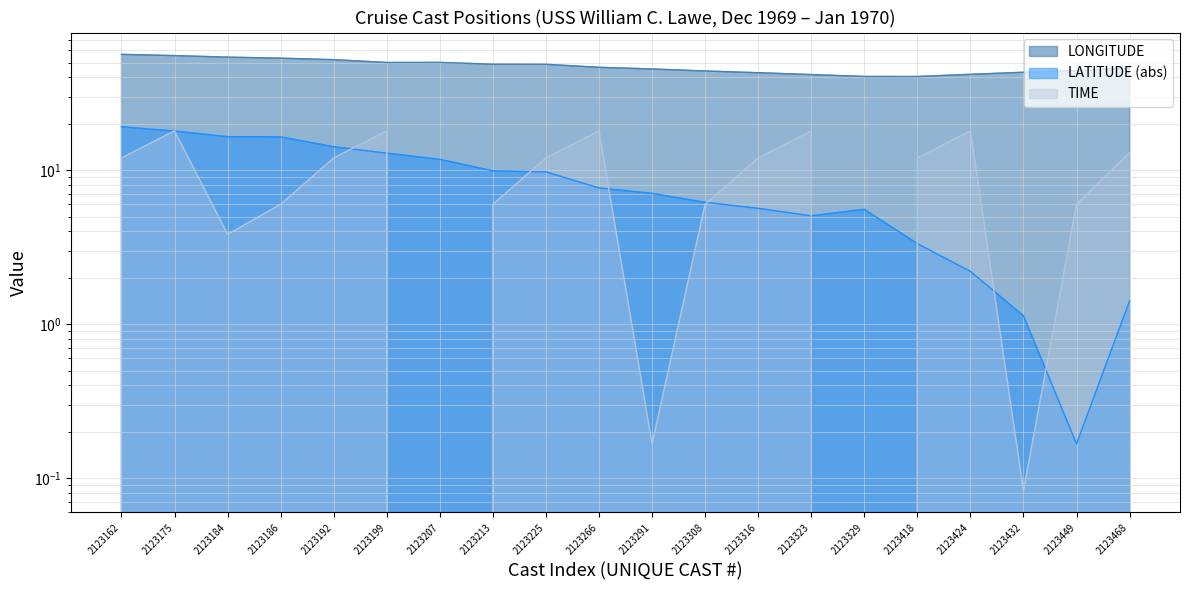

The value of LONGITUDE at 2123432 is 43.2. True or false?

True